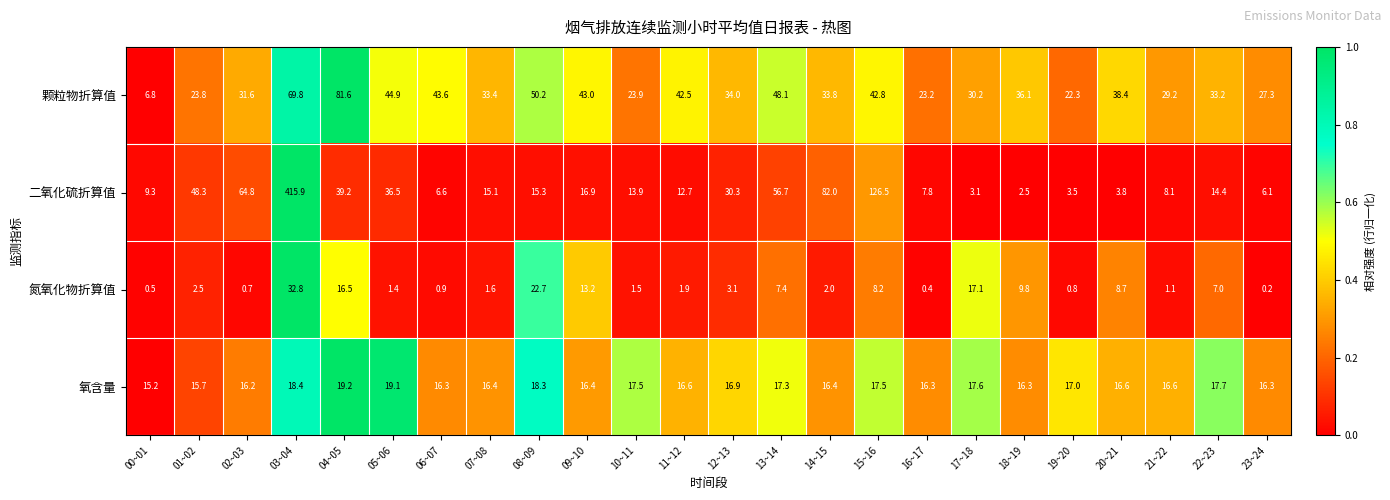

What is the sum of all 二氧化硫折算值 values?

1039.3